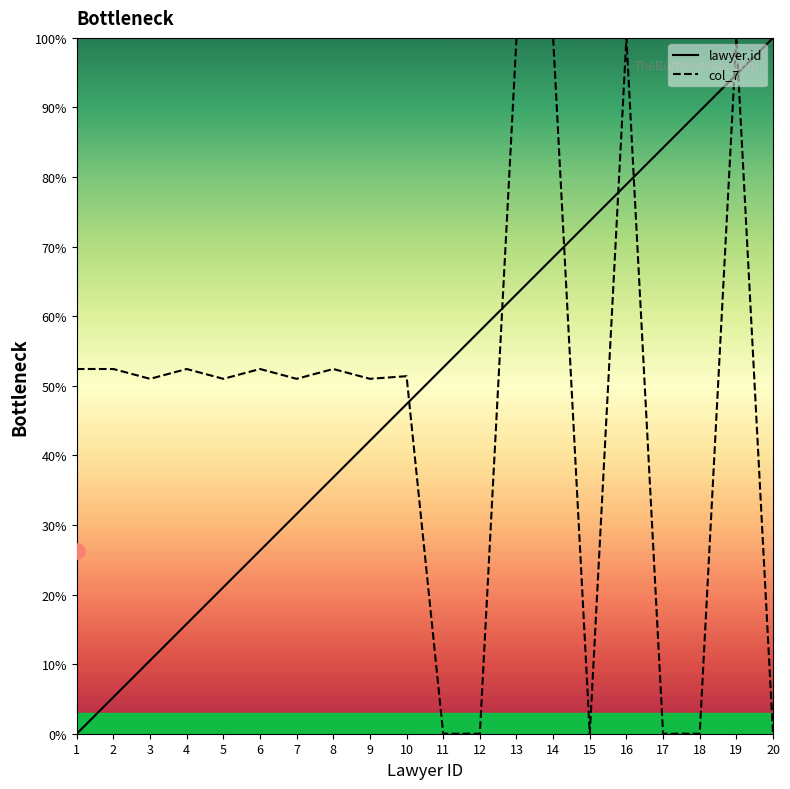

Rank the categories by lawyer.id value from lowest to highest.

1, 2, 3, 4, 5, 6, 7, 8, 9, 10, 11, 12, 13, 14, 15, 16, 17, 18, 19, 20